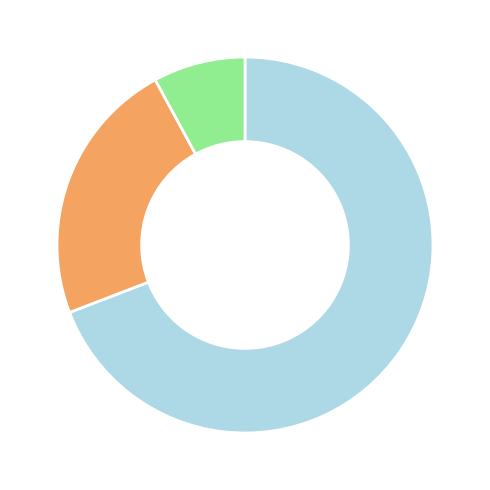

Is there any slice that represents more than half of the pie?

Yes